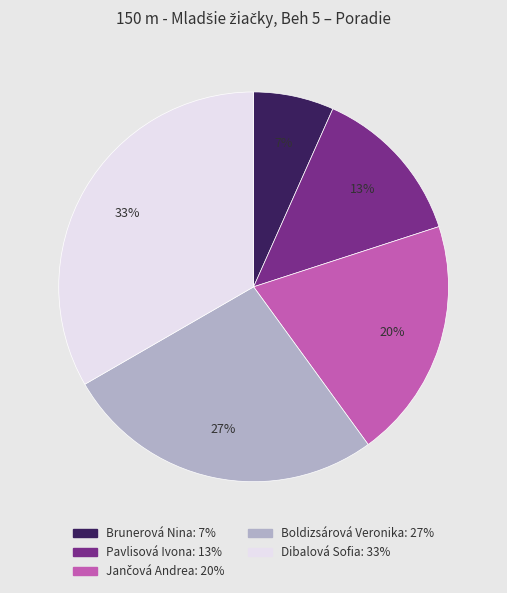

What is the smallest slice in the pie chart?

Brunerová Nina